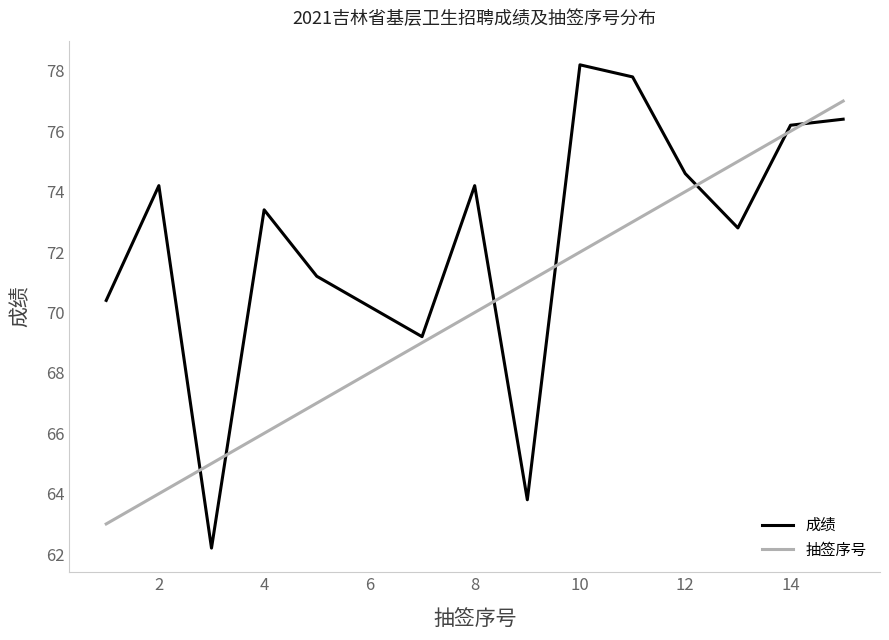

Reading left to right, transcribe all the data shown in this chart.

成绩: 70.4	74.2	62.2	73.4	71.2	70.2	69.2	74.2	63.8	78.2	77.8	74.6	72.8	76.2	76.4
抽签序号: 63.0	64.0	65.0	66.0	67.0	68.0	69.0	70.0	71.0	72.0	73.0	74.0	75.0	76.0	77.0